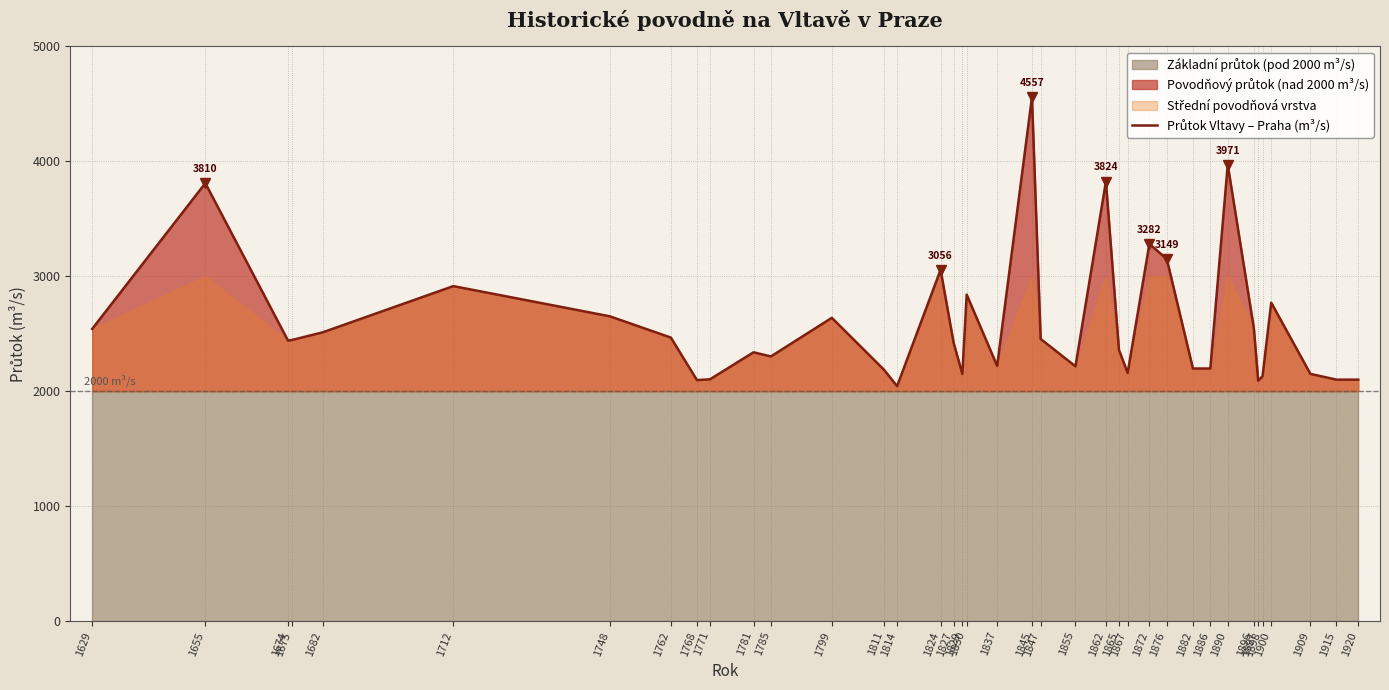

How many lines are shown in the chart?

1